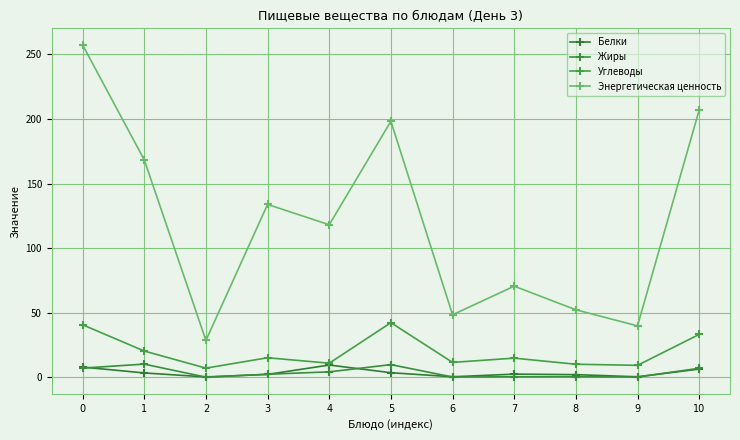

What is the greatest value displayed?

257.3